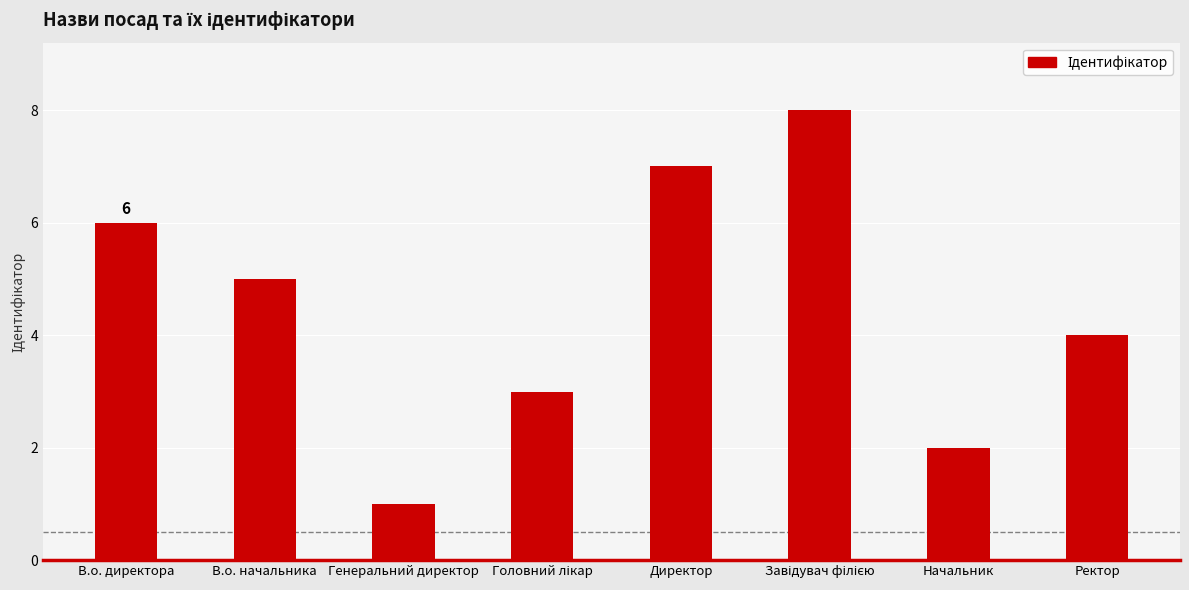

What is the change in value from В.о. директора to В.о. начальника?

-1